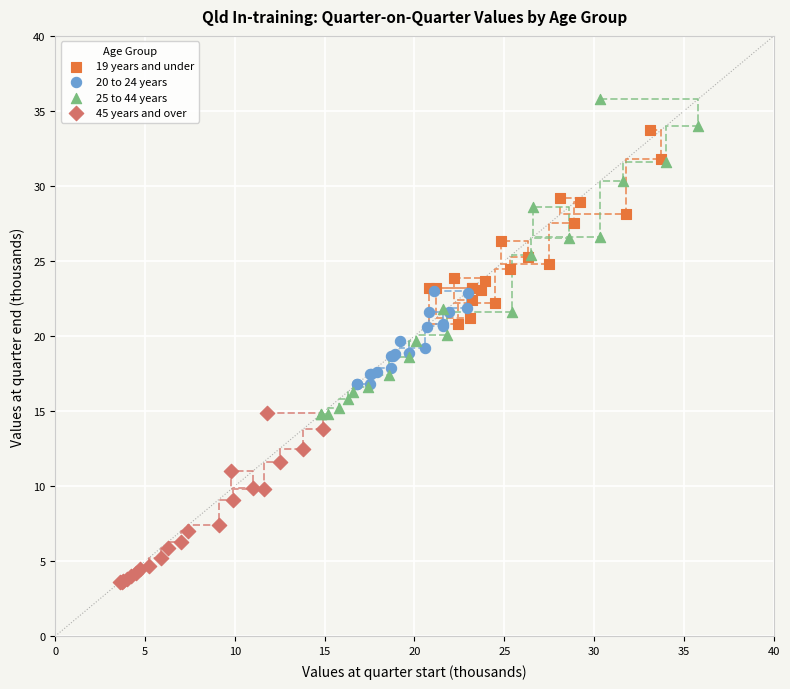

Which series reaches the maximum Y coordinate?

25 to 44 years